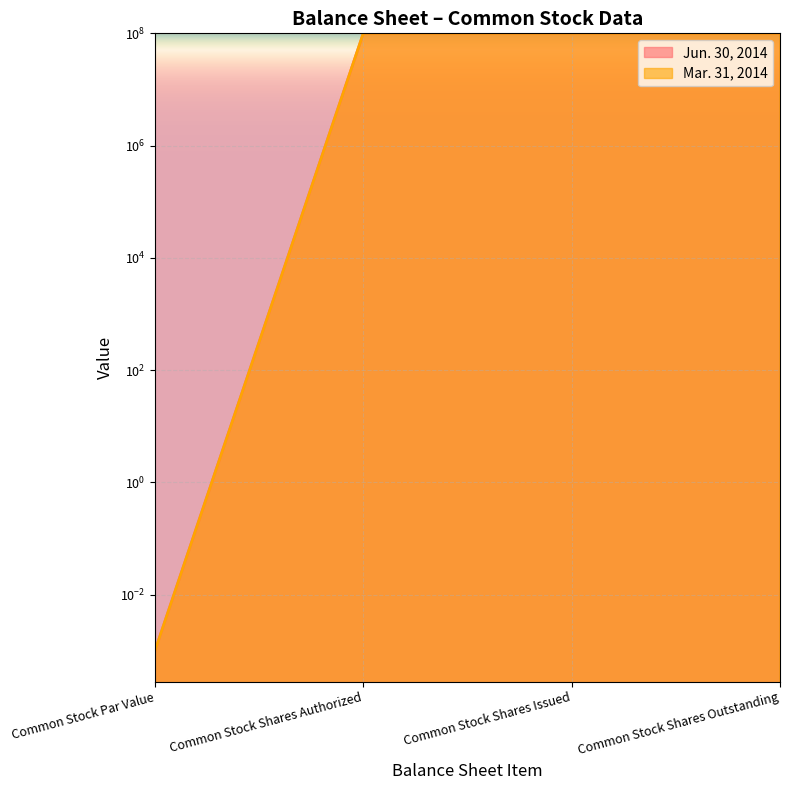

List the series in order of their peak value, highest first.

Jun. 30, 2014, Mar. 31, 2014